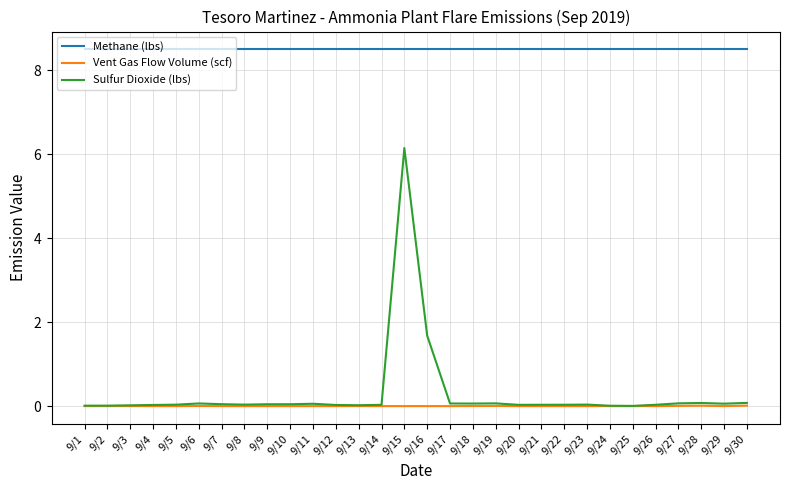

Does the chart have visible grid lines?

Yes